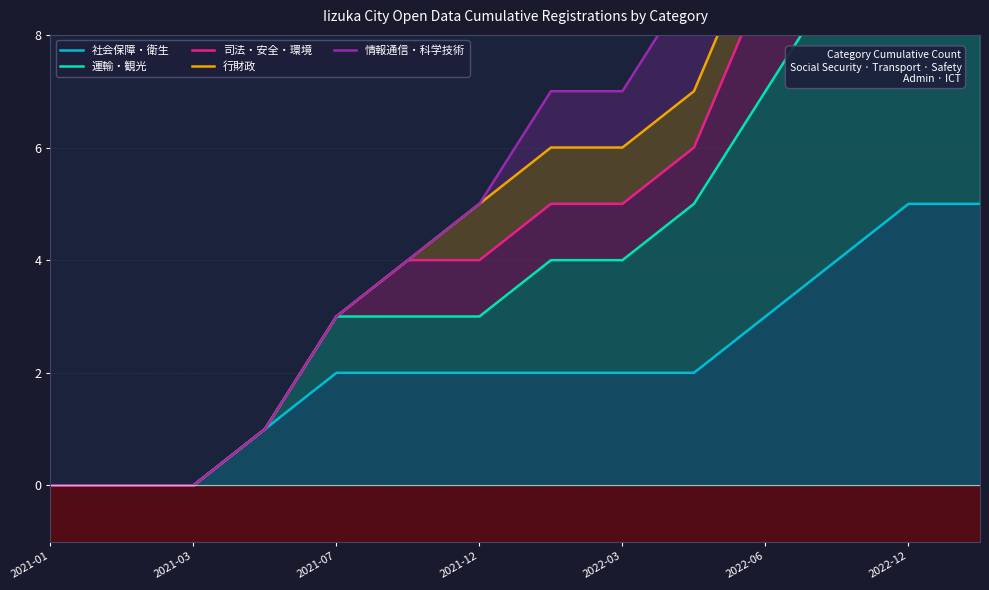

True or false: 司法・安全・環境 and 社会保障・衛生 cross at least once.

False